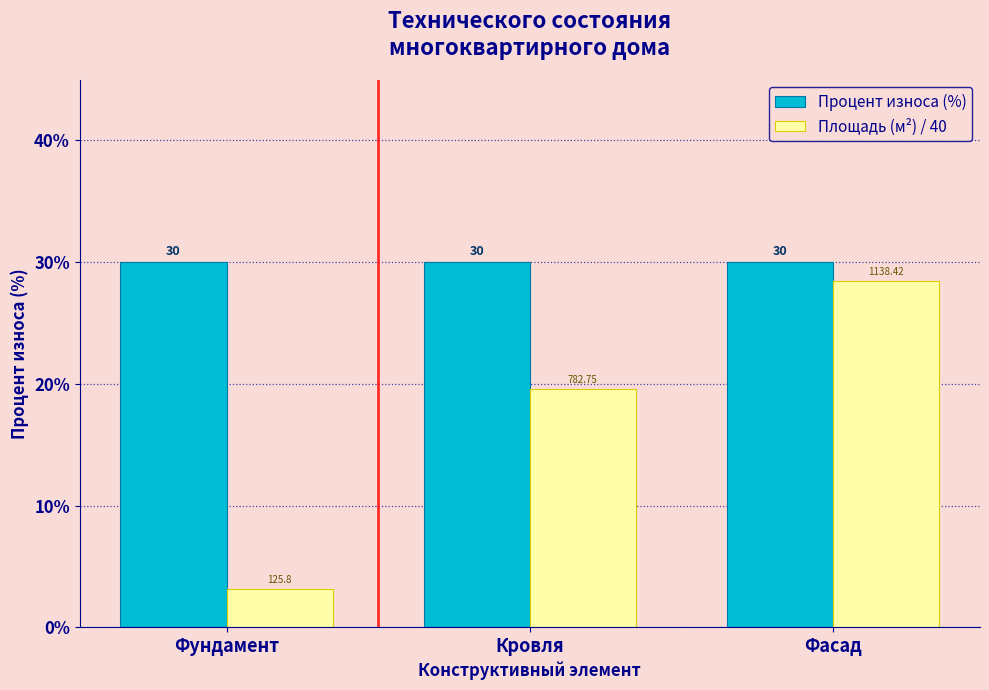

At which label does Площадь (м²) / 40 reach its peak?

Фасад